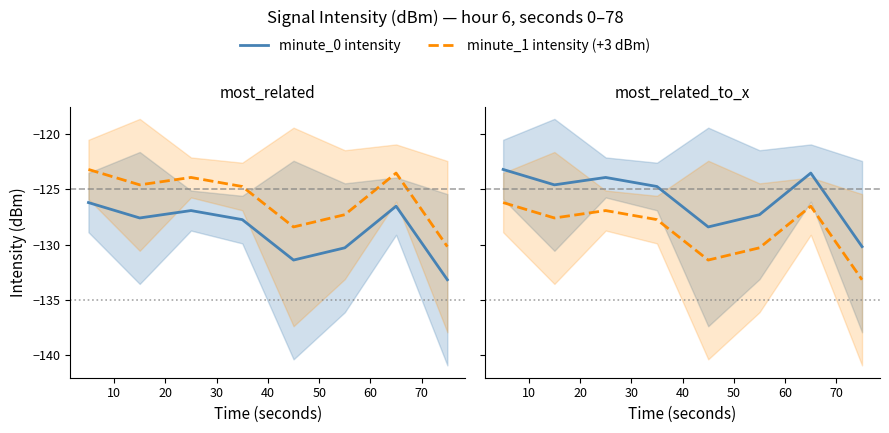

Is this an area chart (filled region under the line)?

No